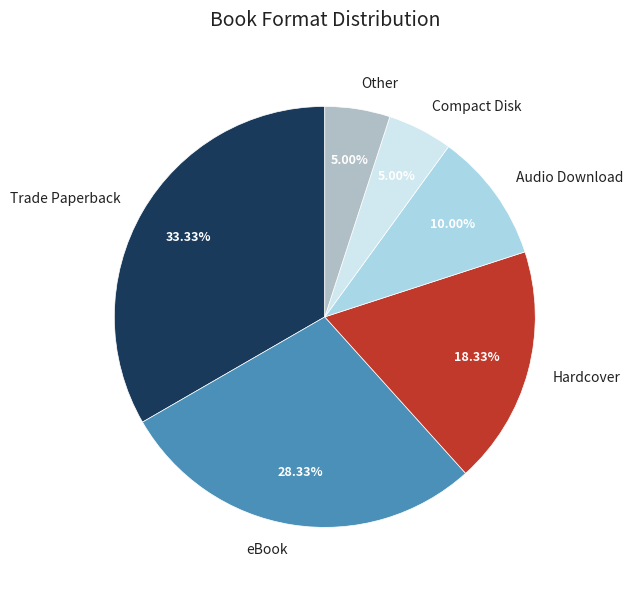

Is Hardcover the majority of the pie?

No